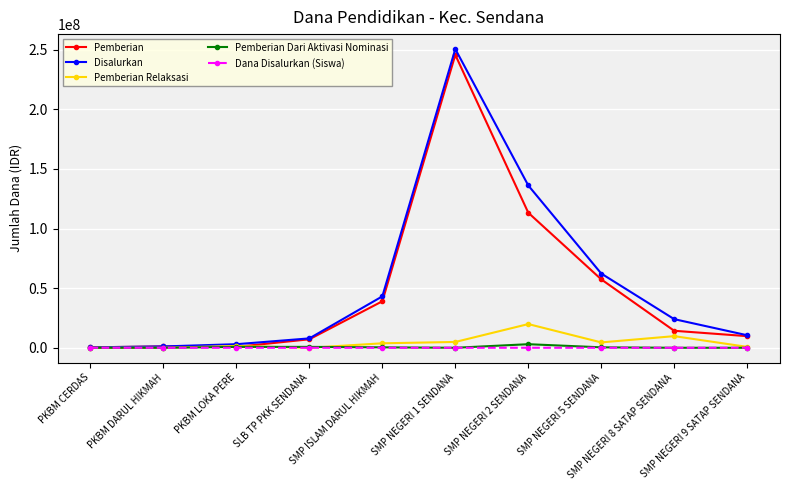

At which category is the sum across all series the highest?

SMP NEGERI 1 SENDANA